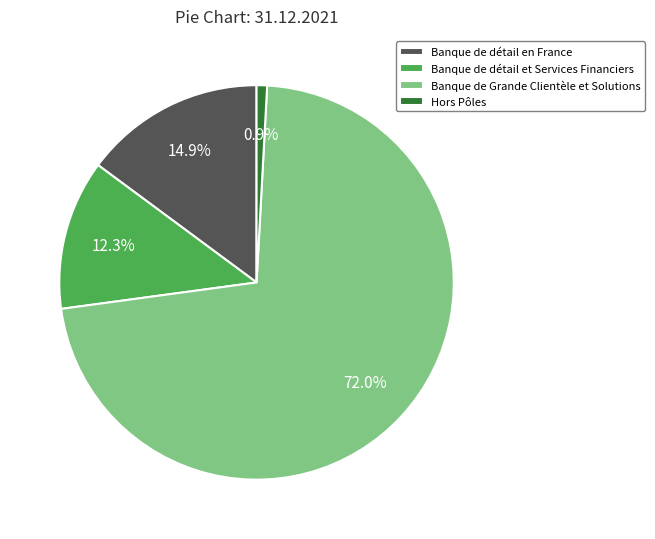

To the nearest percent, what is the difference between the Banque de Grande Clientèle et Solutions and Banque de détail et Services Financiers slice percentages?

60%